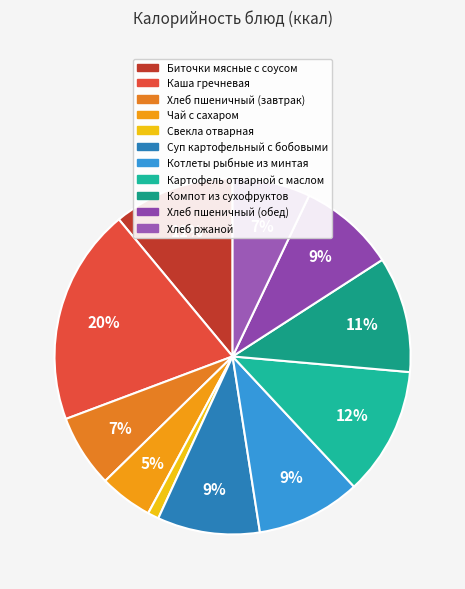

How many slices are in this pie chart?

11